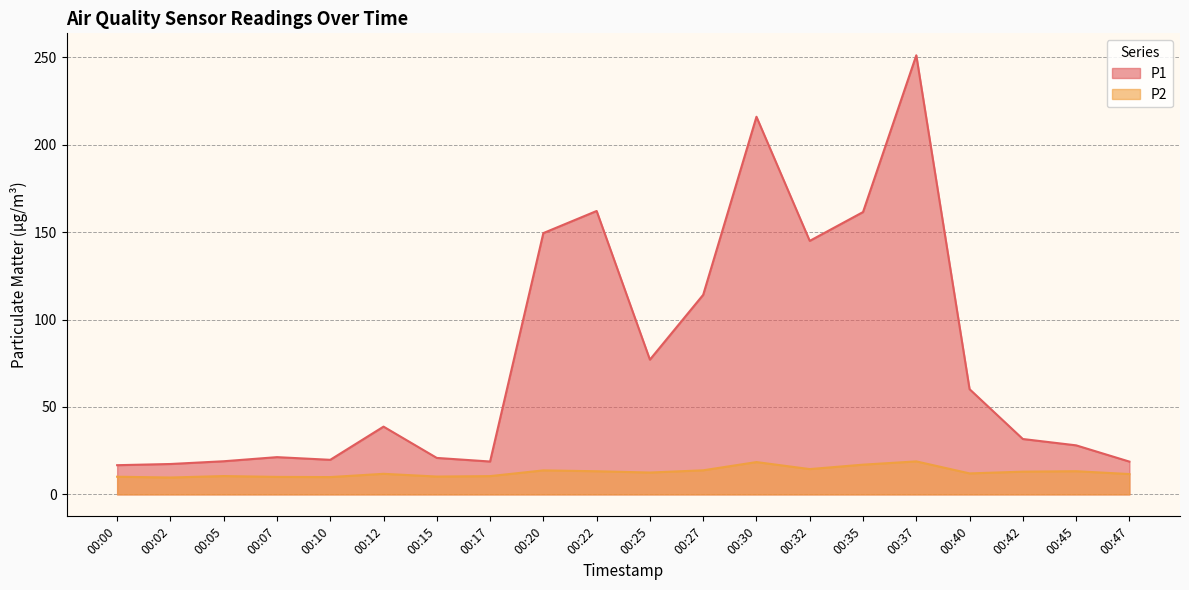

Does the chart display data point markers on the line(s)?

No